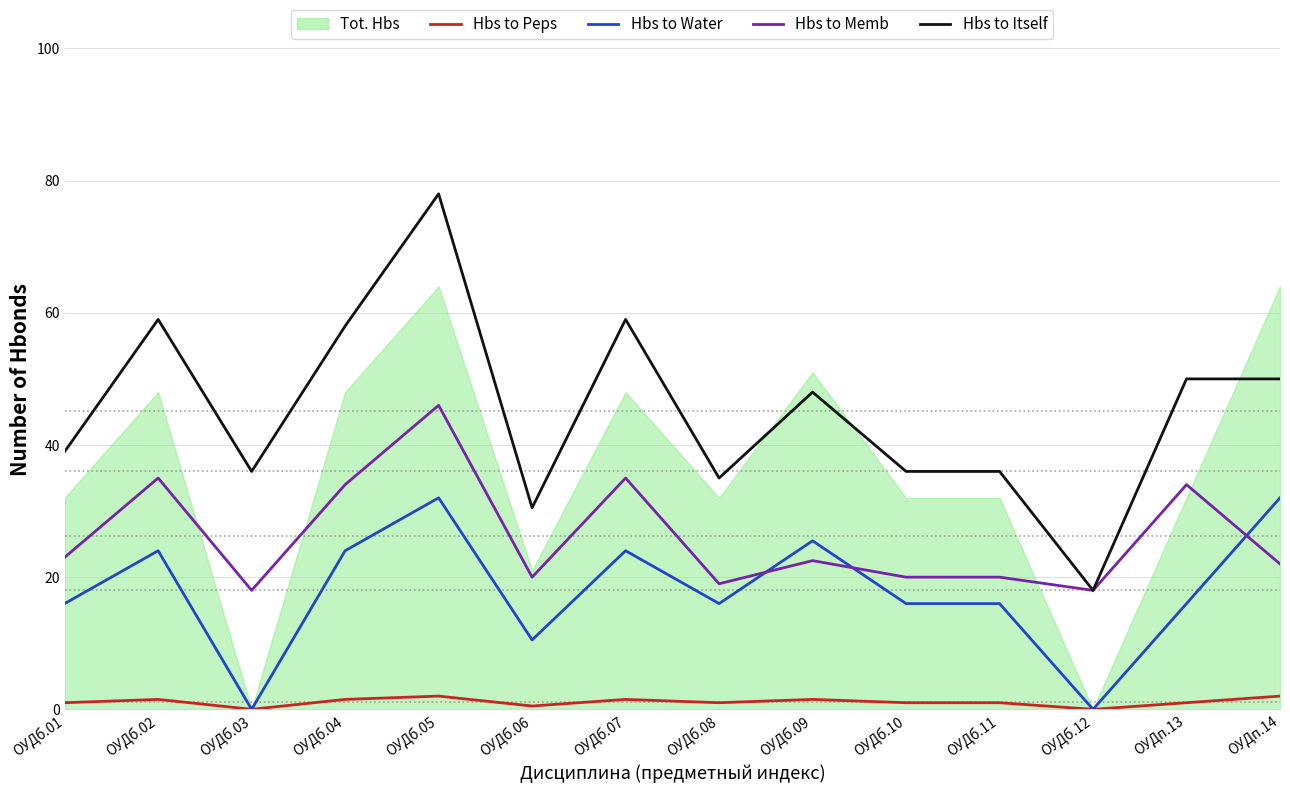

What is the label of the 1st point from the left?

ОУДб.01